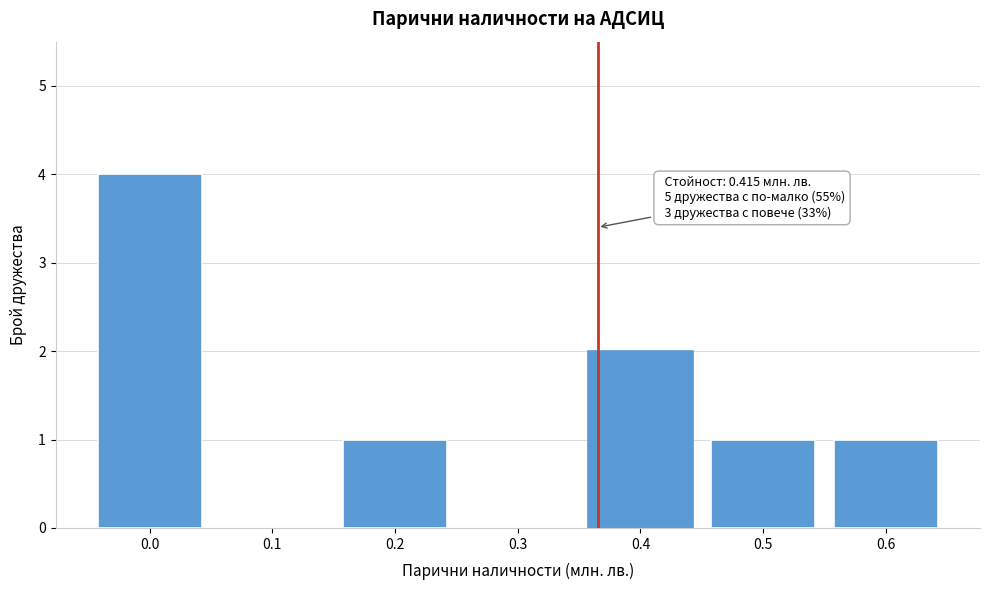

Reading right to left, what are all the values shown in this chart?

0.6=1	0.5=1	0.4=2	0.3=0	0.2=1	0.1=0	0.0=4